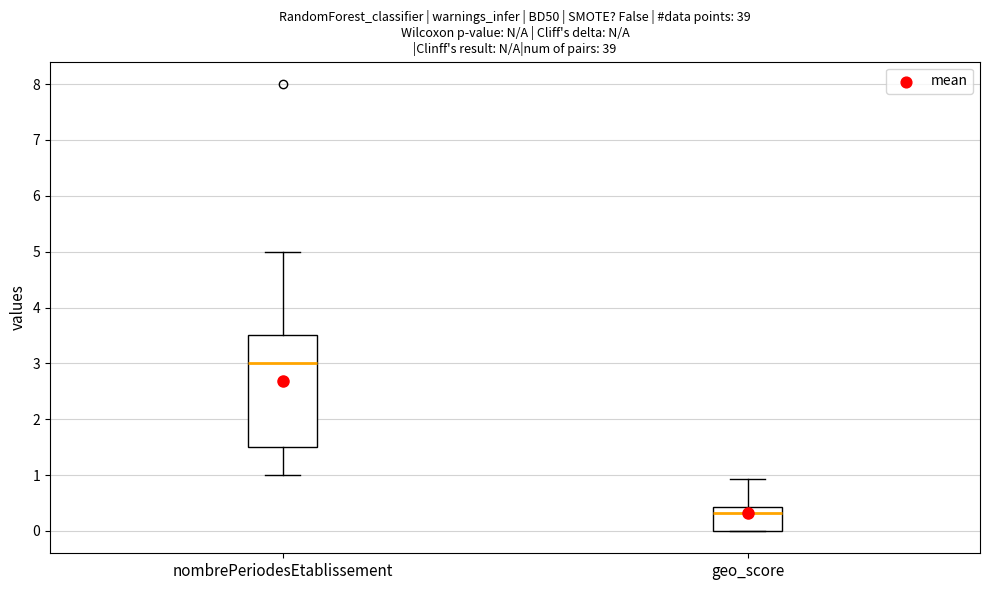

Reading left to right, transcribe this box plot: for each box, give where its median line is, the range the box spans, and where its two whiskers end, as read against the y-axis. The values are not printed on the chart, so give them approximately, as read against the axis.

nombrePeriodesEtablissement: median 3.0, box 1.5 to 3.5, whiskers 1.0 to 5.0
geo_score: median 0.3, box 0.0 to 0.4, whiskers 0.0 to 0.9